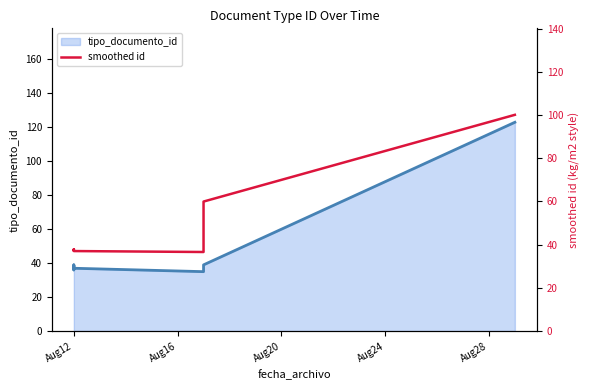

What is the label of the 1st point from the left?

Aug12